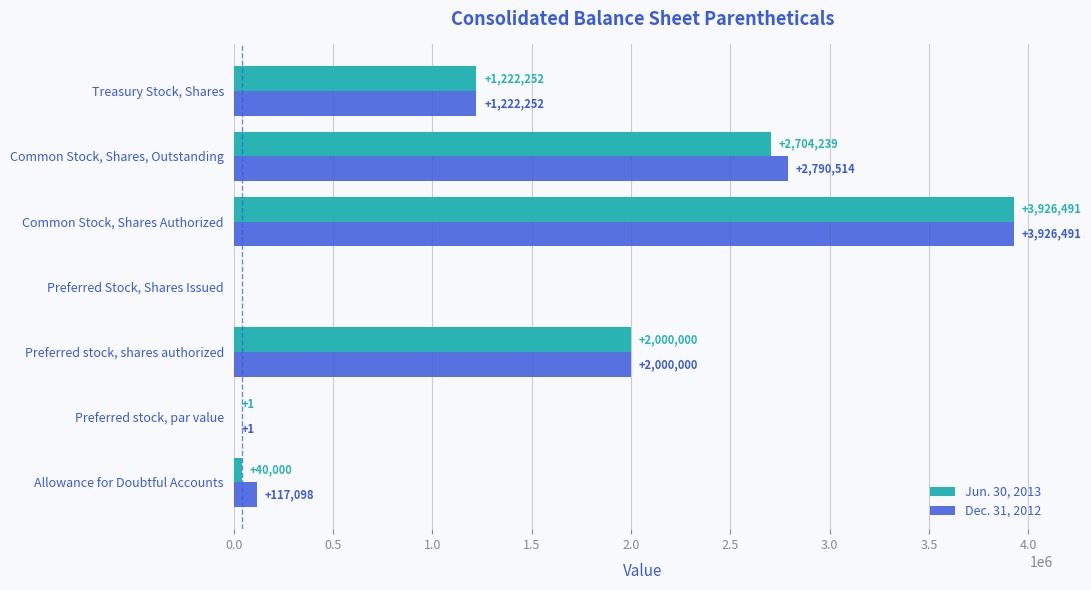

How many positive values does the Jun. 30, 2013 series have?

6